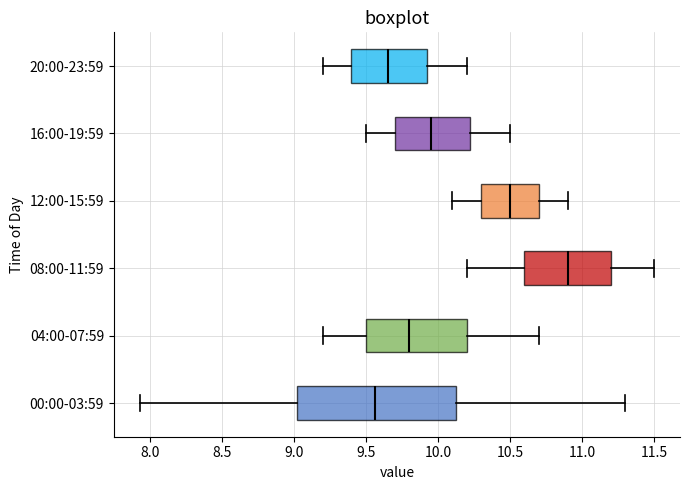

Comparing the boxes themselves (not the whiskers), which one is the widest?

00:00-03:59